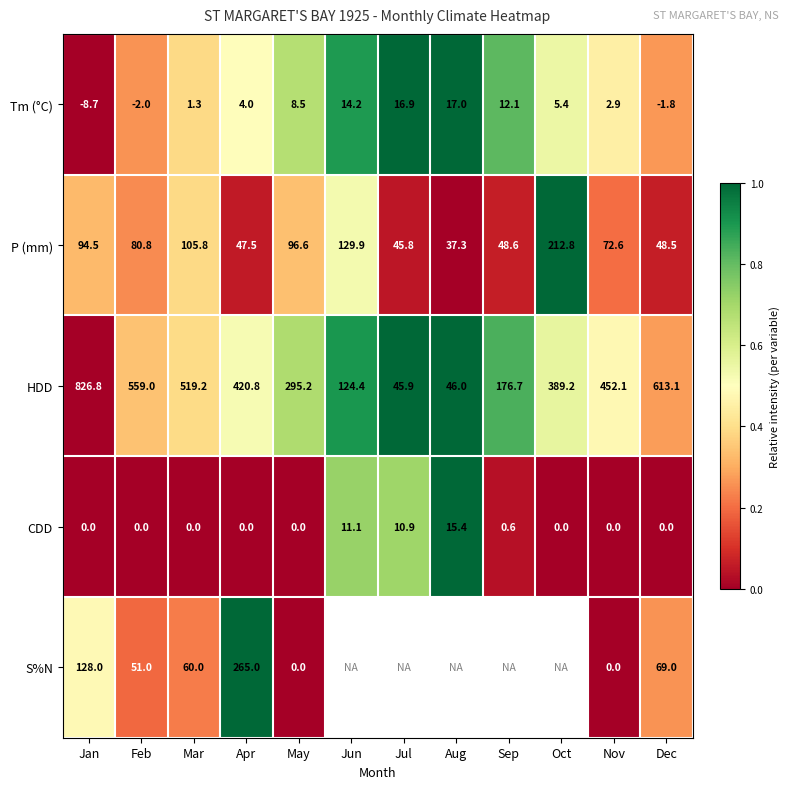

True or false: Tm (°C) has a value of 17.0 at Aug.

True